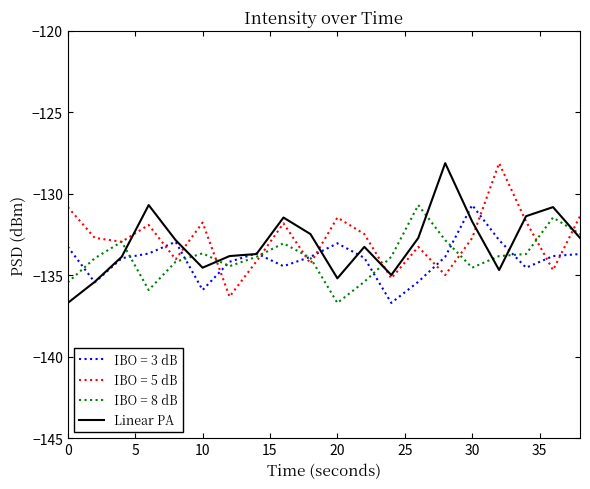

What is the smallest value displayed?

-136.7